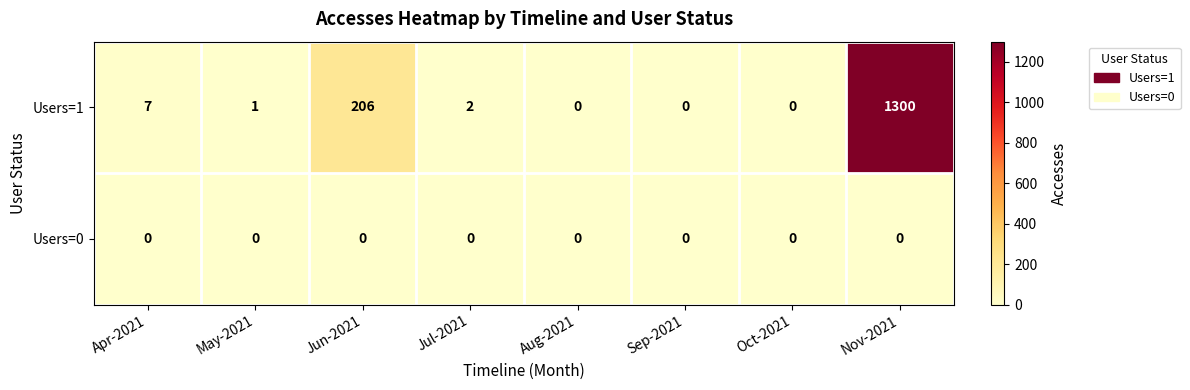

Which series has the largest total across all categories?

Users=1